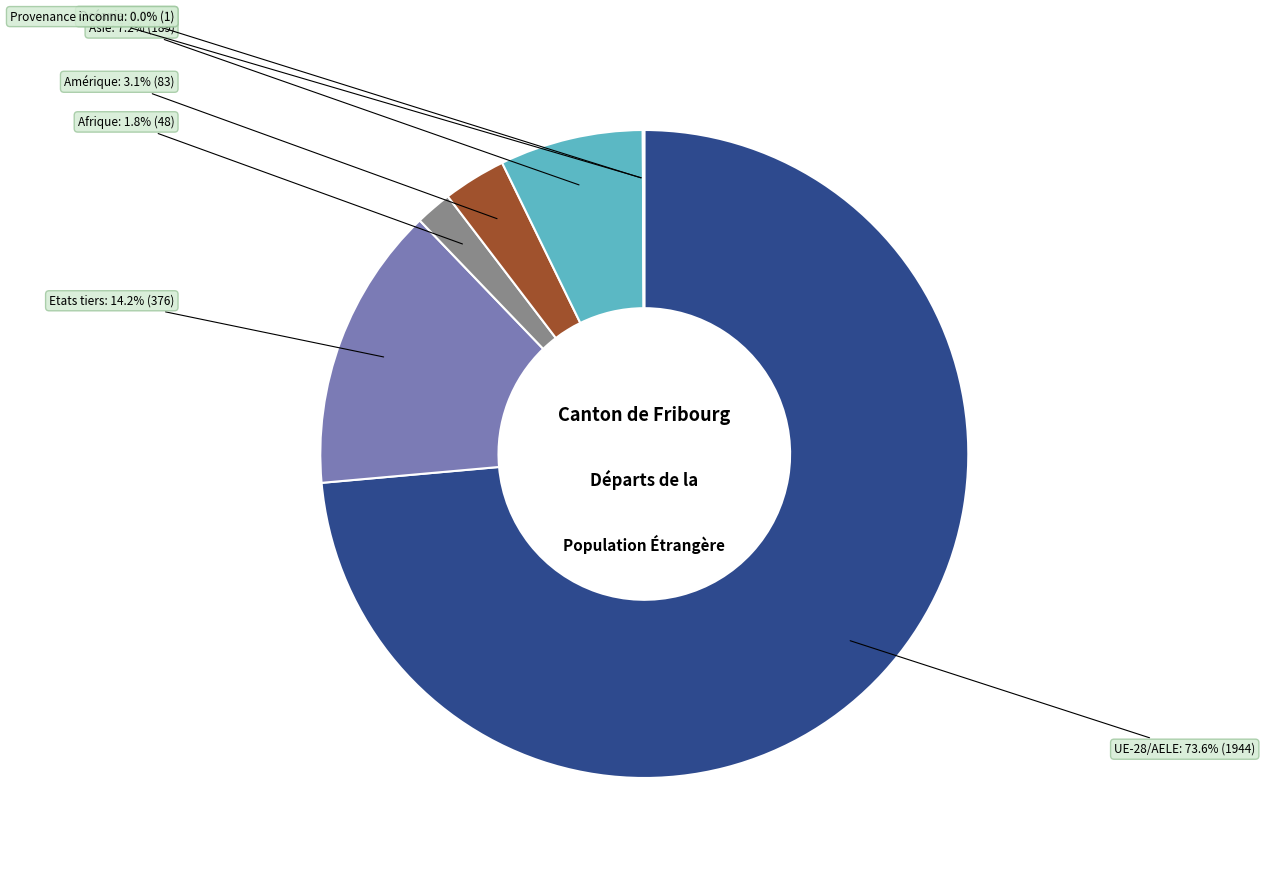

Which slice is the largest?

UE-28/AELE